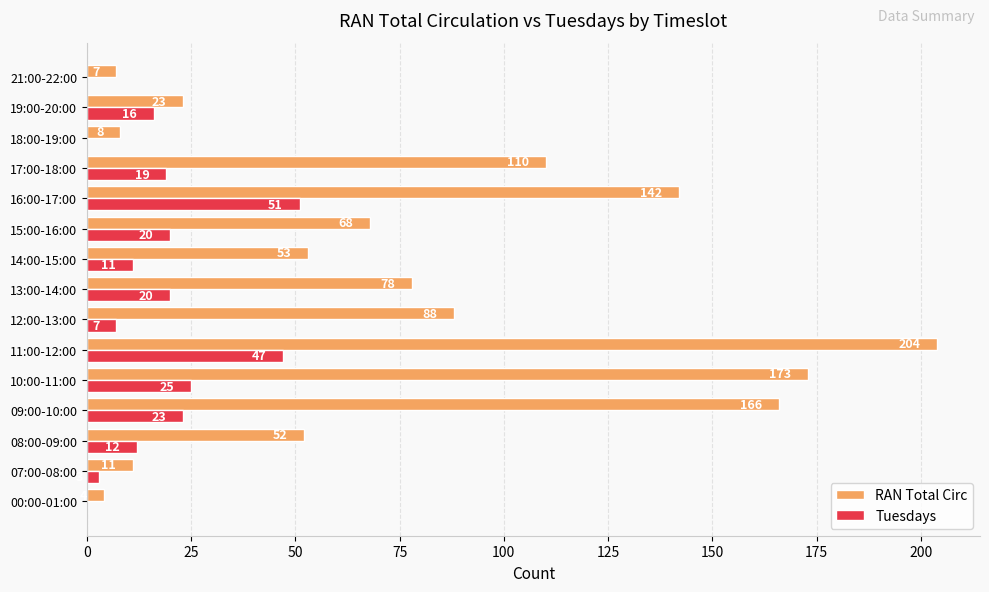

What is the sum of the Tuesdays values at 11:00-12:00 and 21:00-22:00?

47